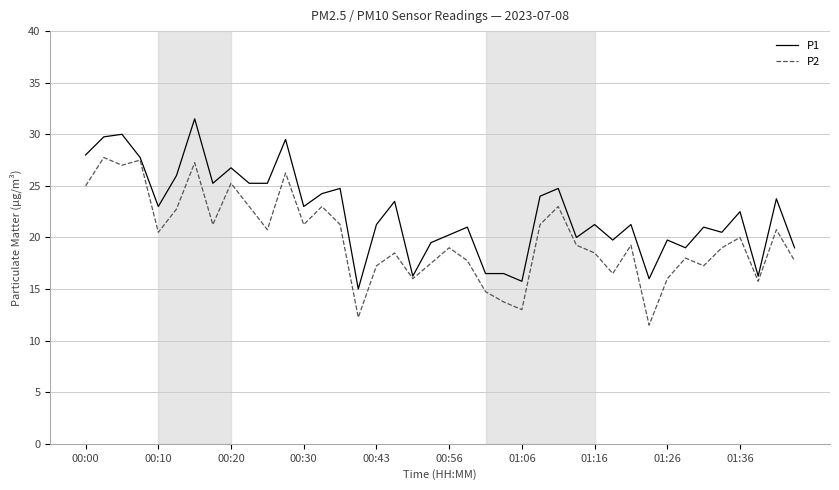

Which series has the largest total across all categories?

P1